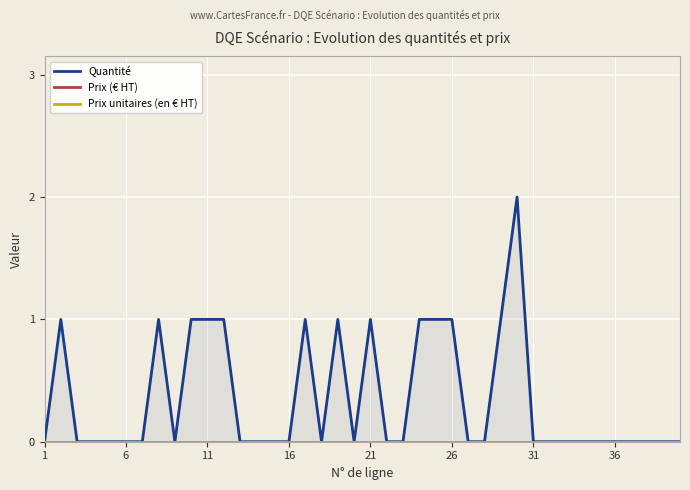

What is the value of the Quantité point at the 2nd from the left?

1